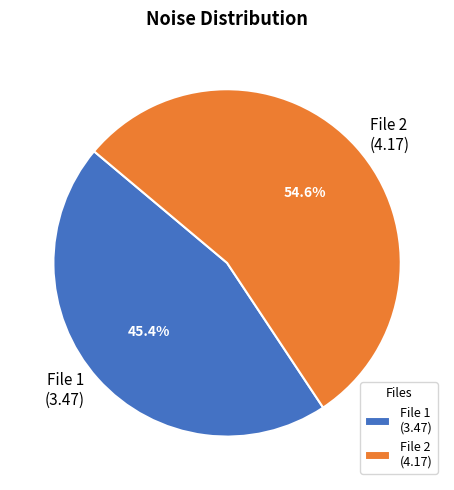

Does any single category account for the majority?

Yes